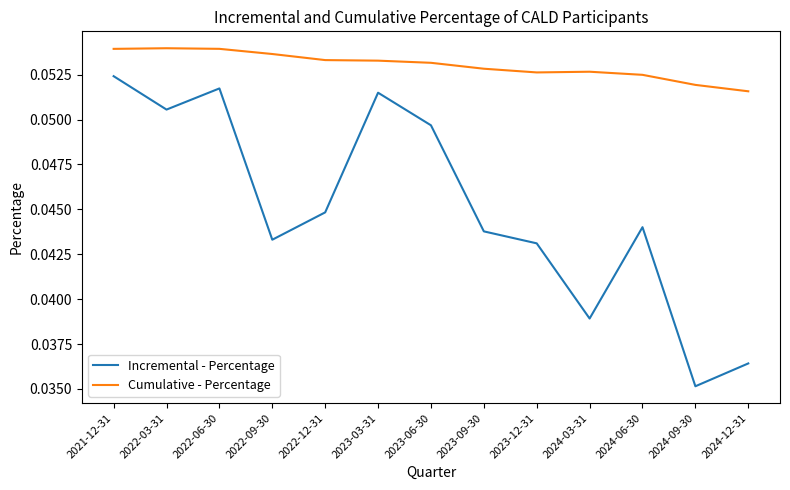

True or false: Cumulative - Percentage and Incremental - Percentage intersect in this chart.

False